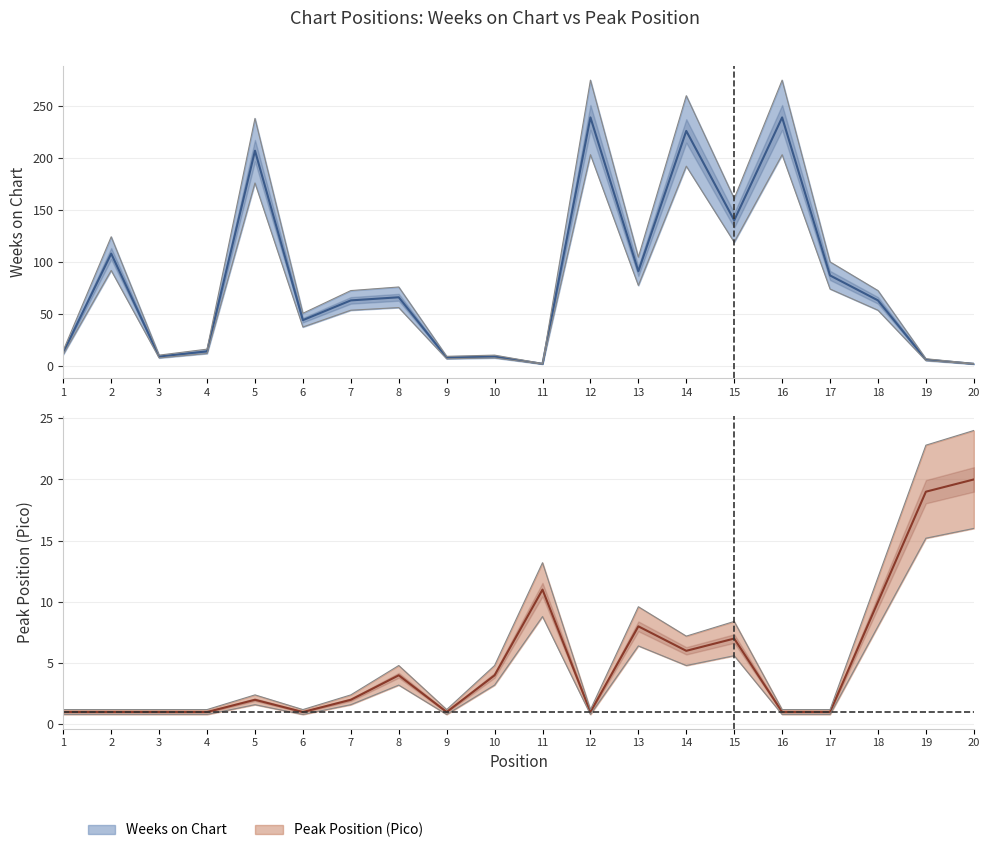

What is the difference between the Pico values at 10 and 3?

3